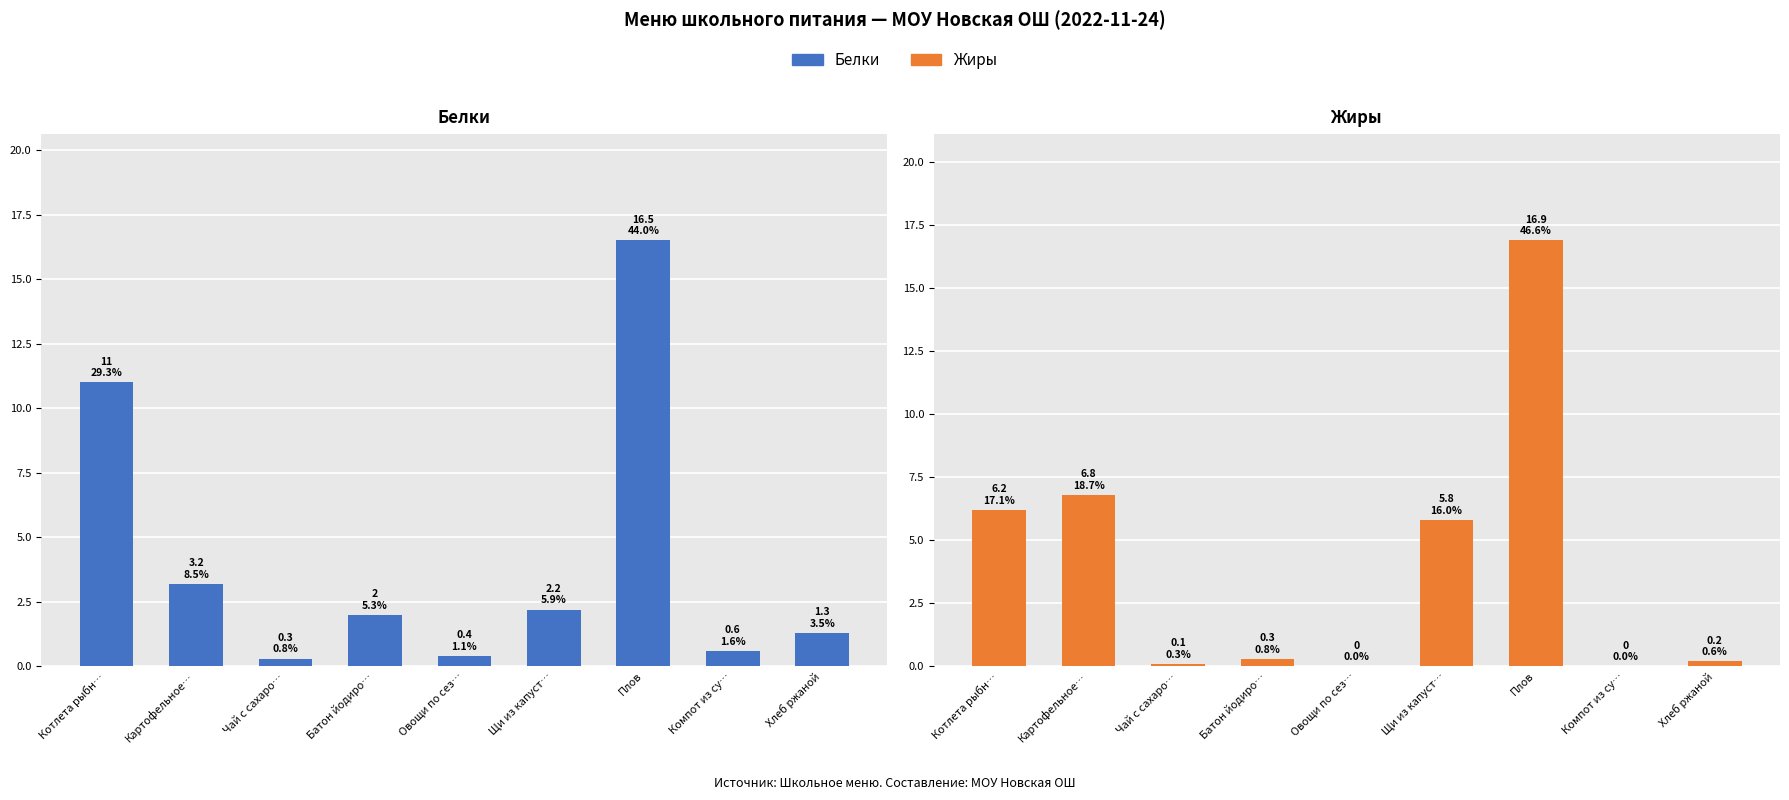

What is the sum of the Жиры values at Котлета рыбн… and Чай с сахаро…?

6.3